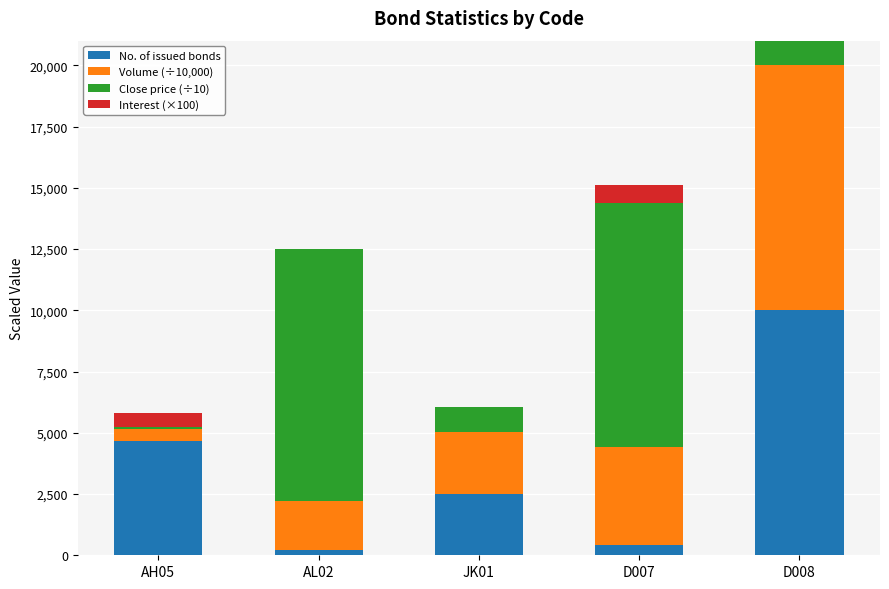

What are all the series names shown in the legend?

No. of issued bonds, Volume (÷10,000), Close price (÷10), Interest (×100)